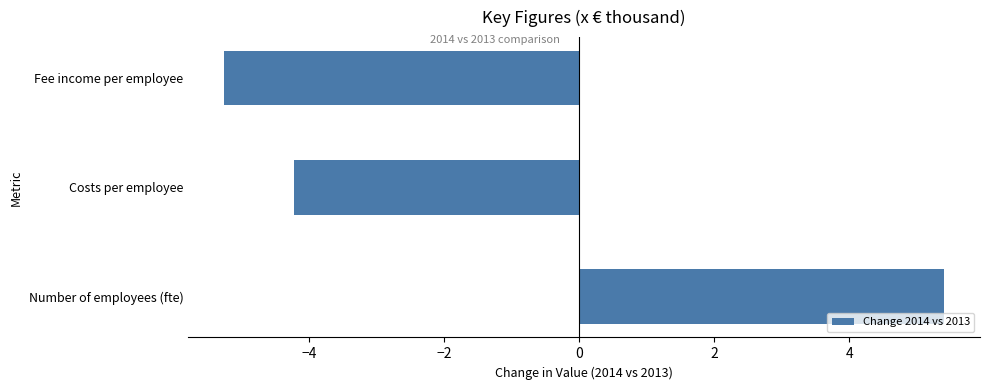

True or false: the data shows -5.3 at Fee income per employee.

True